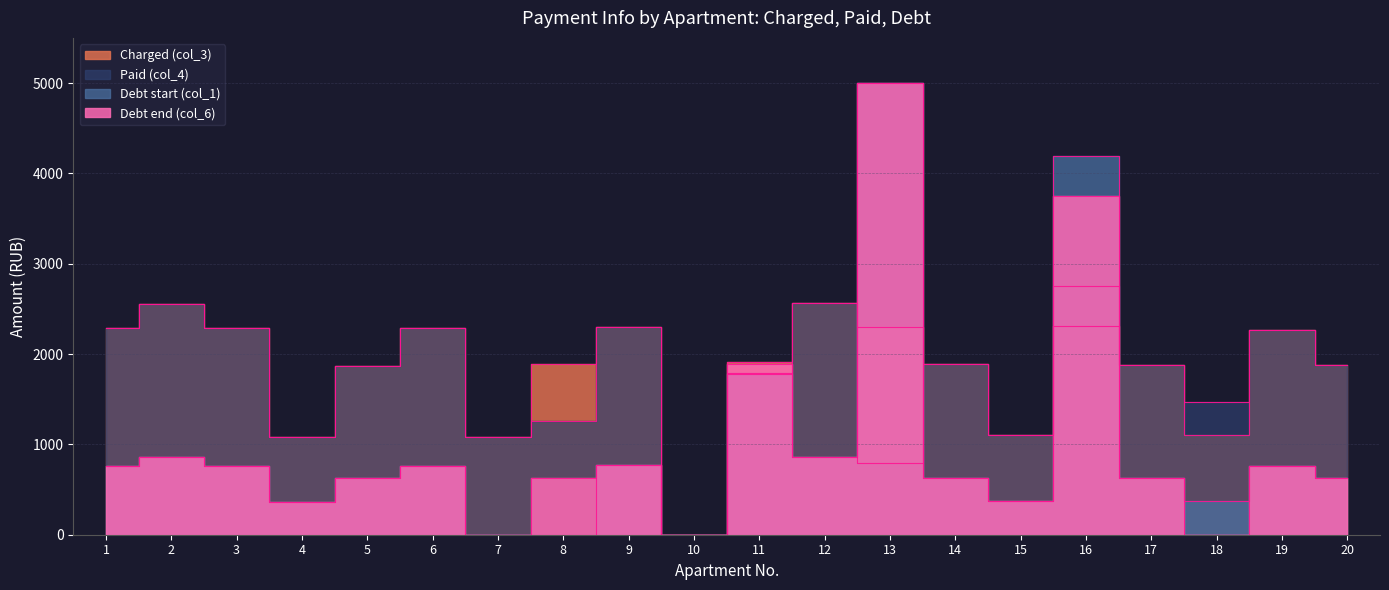

At which label is Debt start (col_1) closest to 2500?

11